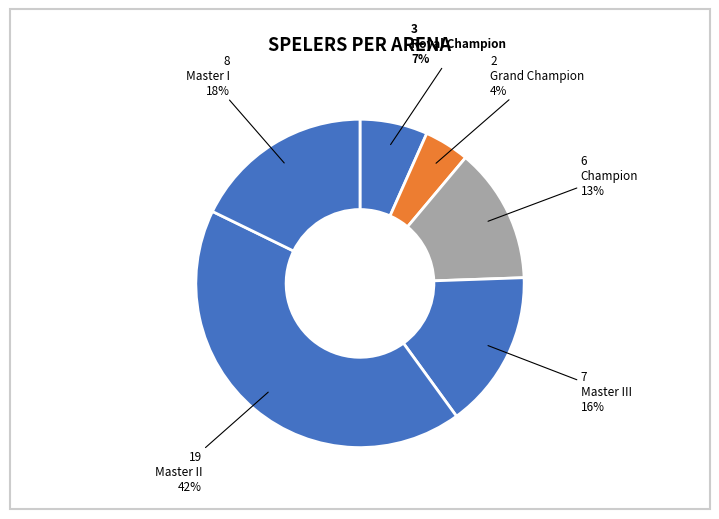

Which category has the smallest portion of the pie?

Grand Champion